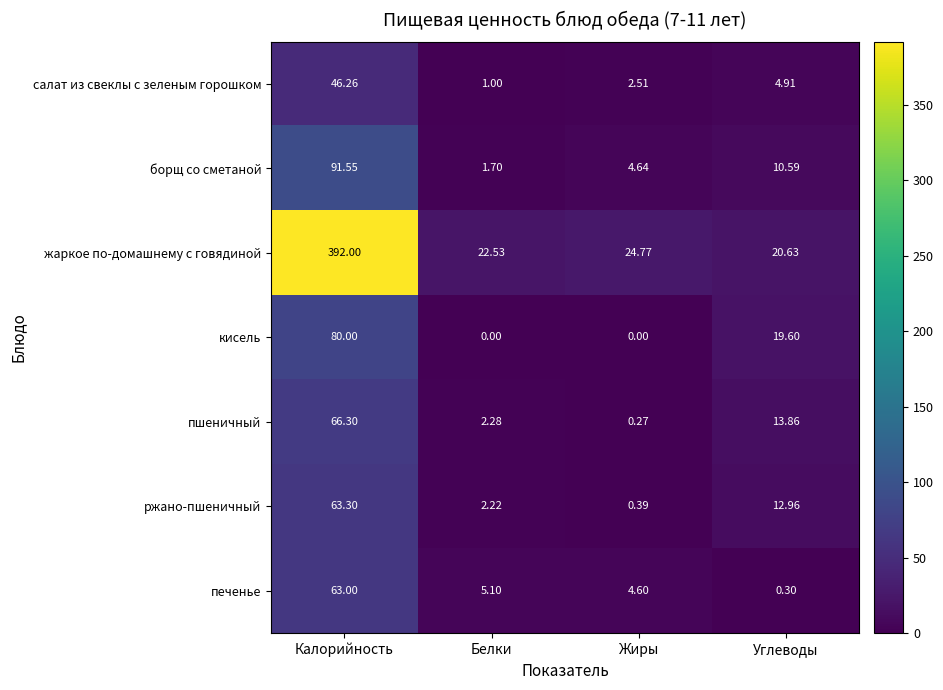

Which category has the highest value across all series?

Калорийность